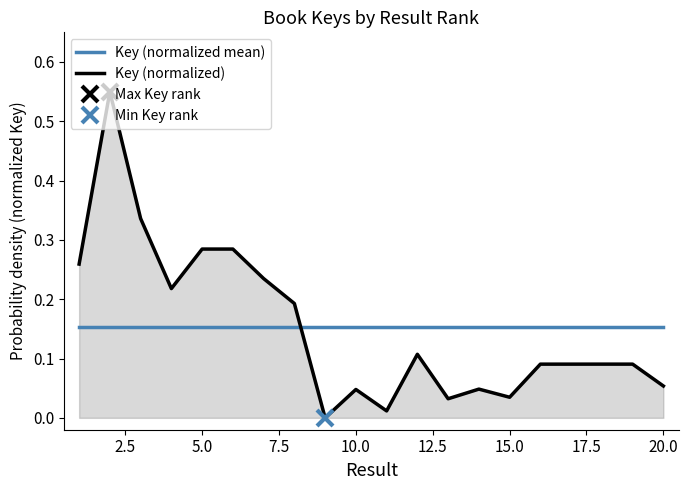

After their last crossing, which series has the higher values: Key (normalized mean) or Key (normalized)?

Key (normalized mean)